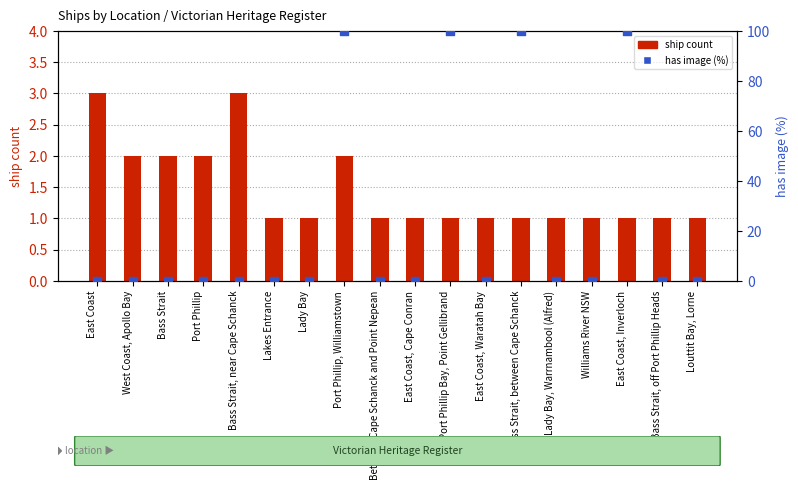

Which series contains the highest Y value?

has image (%)